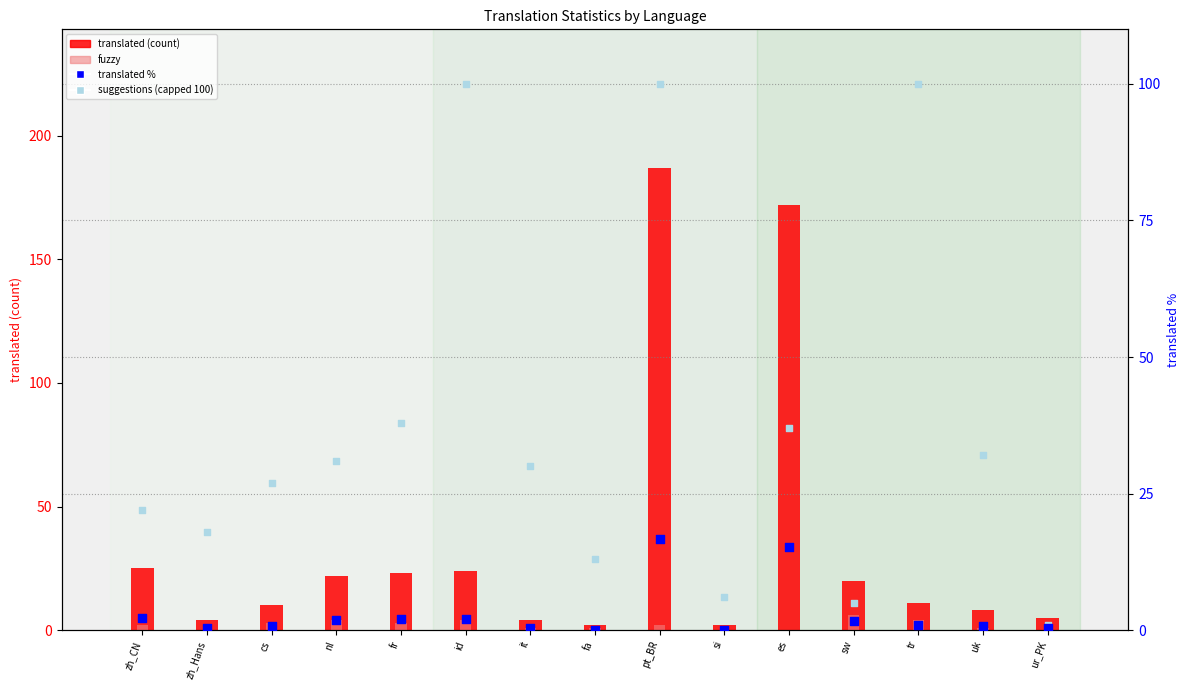

Which series contains the lowest Y value?

fuzzy